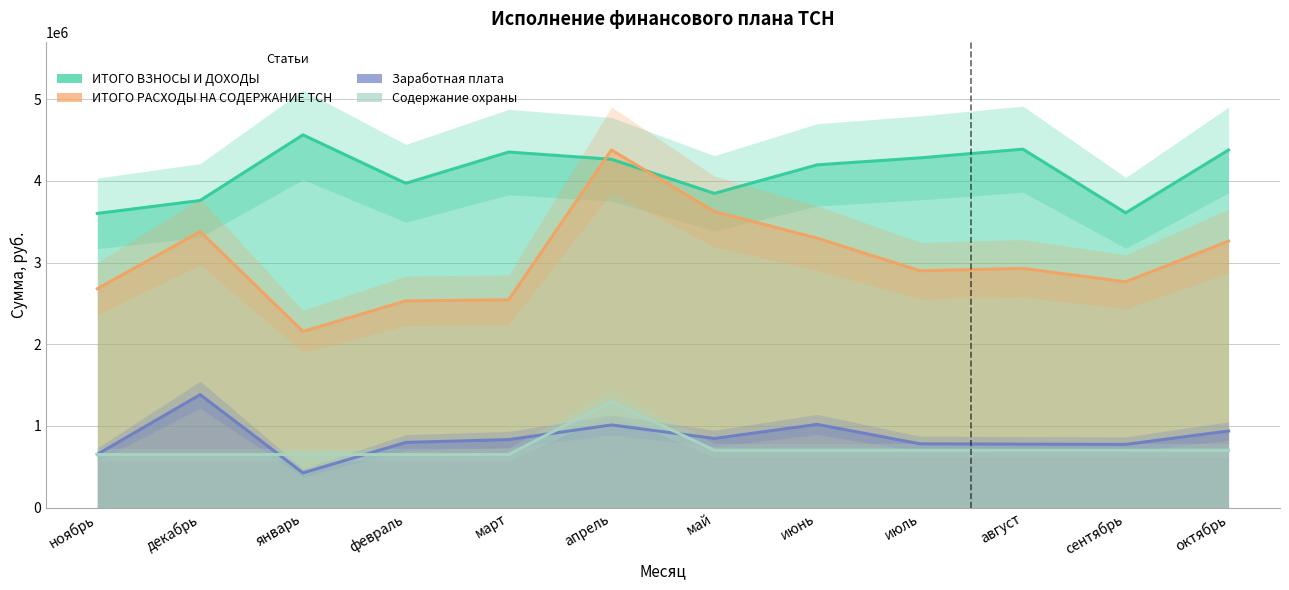

True or false: ИТОГО РАСХОДЫ НА СОДЕРЖАНИЕ ТСН and Заработная плата cross at least once.

False